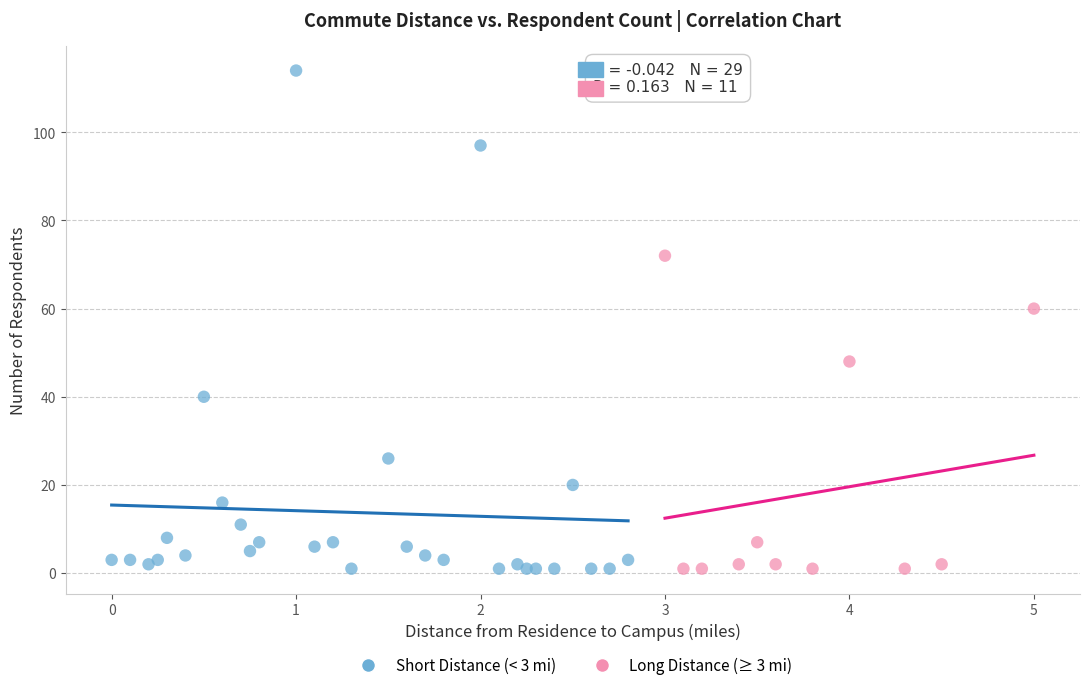

Which series reaches the maximum Y coordinate?

Short Distance (< 3 mi)